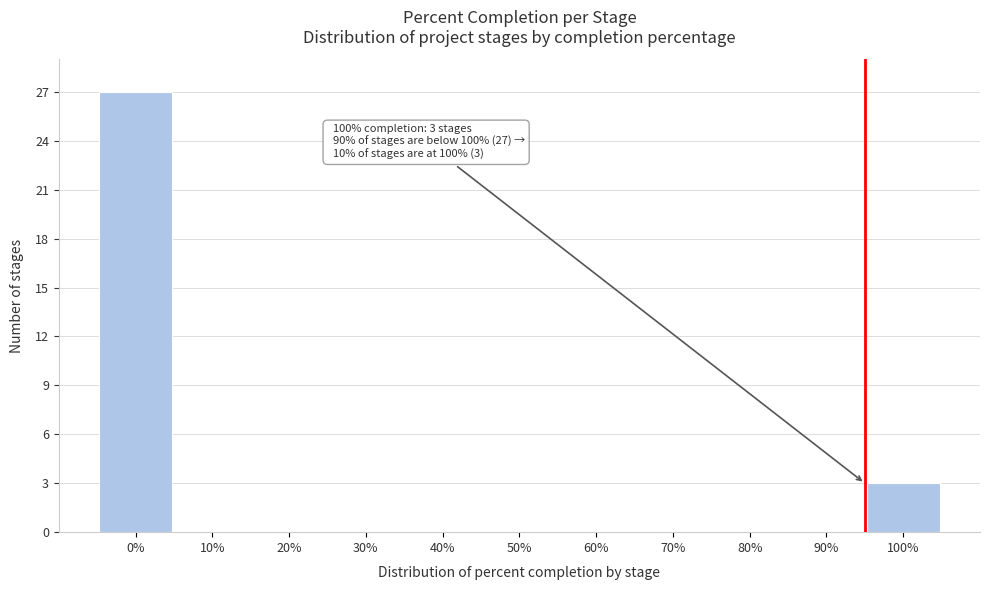

Reading left to right, transcribe all the data shown in this chart.

0%=27	10%=0	20%=0	30%=0	40%=0	50%=0	60%=0	70%=0	80%=0	90%=0	100%=3